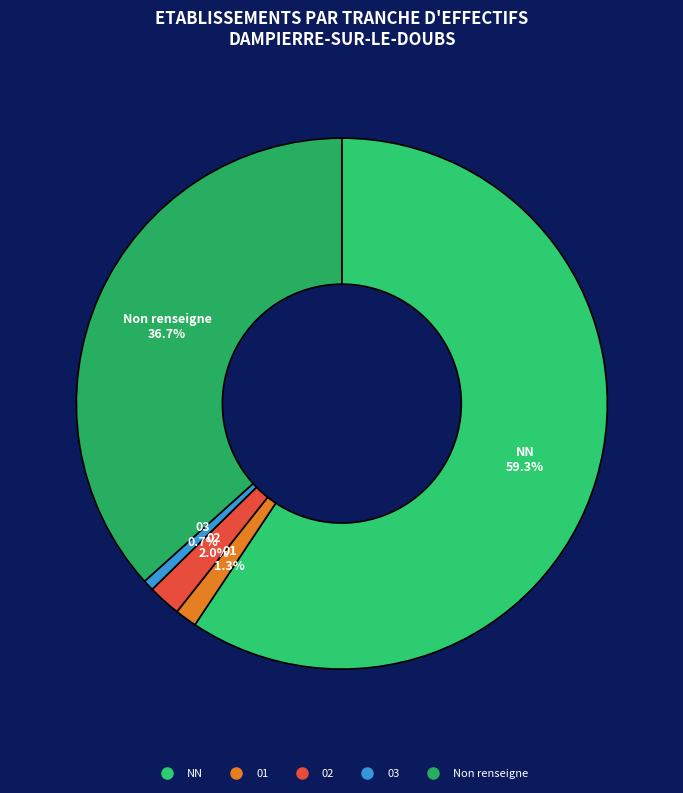

How many slices are in this pie chart?

5